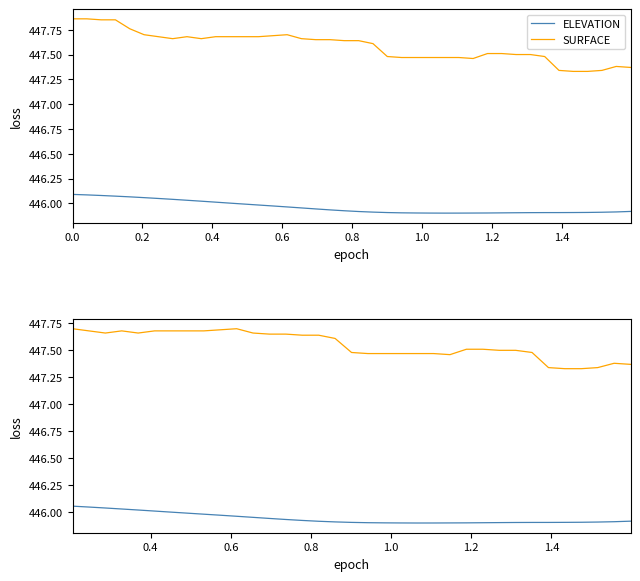

Reading left to right, extract all data points from this chart.

ELEVATION: 446.1	446.0	446.0	446.0	446.0	446.0	446.0	446.0	446.0	446.0	446.0	446.0	445.9	445.9	445.9	445.9	445.9	445.9	445.9	445.9	445.9	445.9	445.9	445.9	445.9	445.9	445.9	445.9	445.9	445.9	445.9	445.9	445.9	445.9	445.9
SURFACE: 447.7	447.7	447.7	447.7	447.7	447.7	447.7	447.7	447.7	447.7	447.7	447.7	447.6	447.6	447.6	447.6	447.6	447.5	447.5	447.5	447.5	447.5	447.5	447.5	447.5	447.5	447.5	447.5	447.5	447.3	447.3	447.3	447.3	447.4	447.4